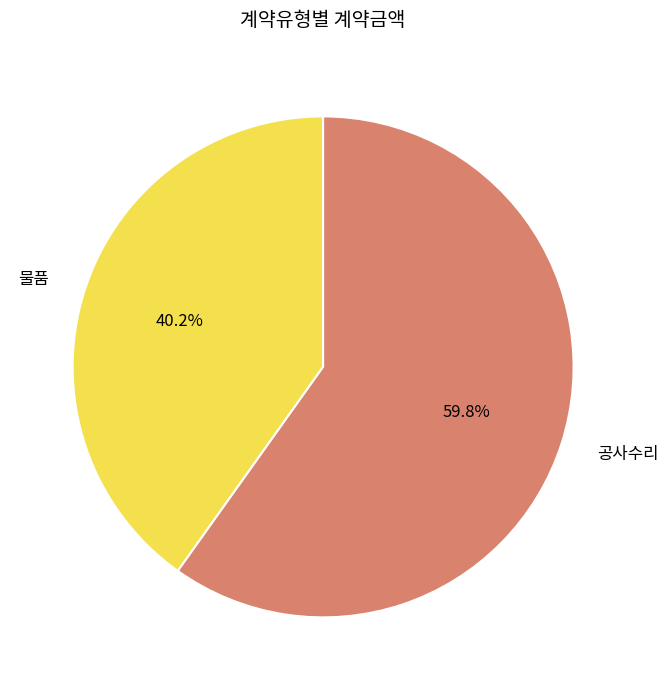

To the nearest percent, what percentage of the pie is 물품?

40%